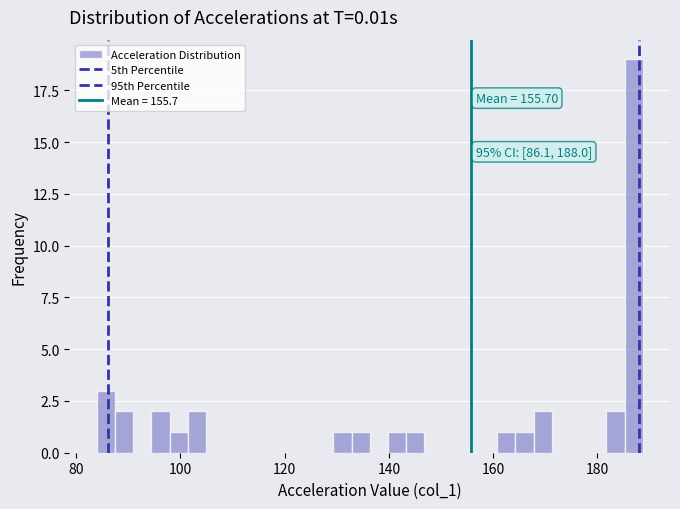

Read against the x-axis, roughly where is the centre of the tallest bar?

186